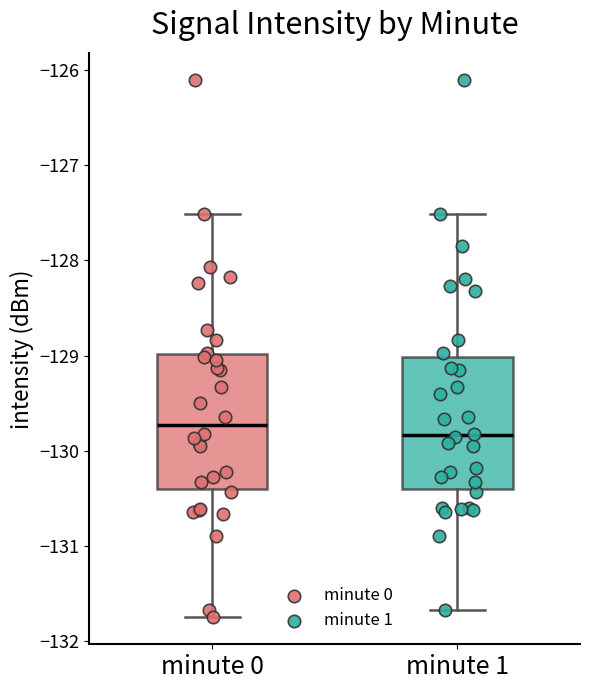

Which box's median line is the lowest?

minute 1